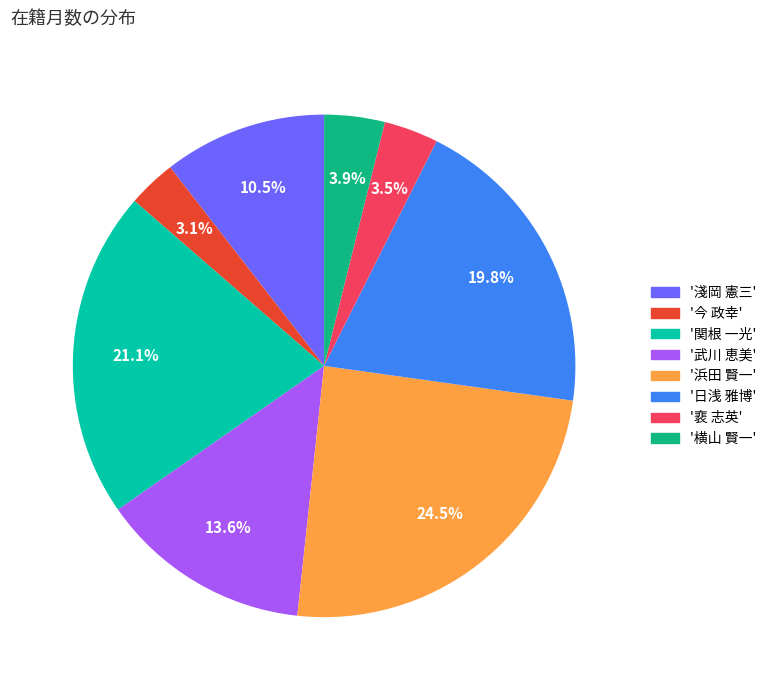

How many slices are in this pie chart?

8